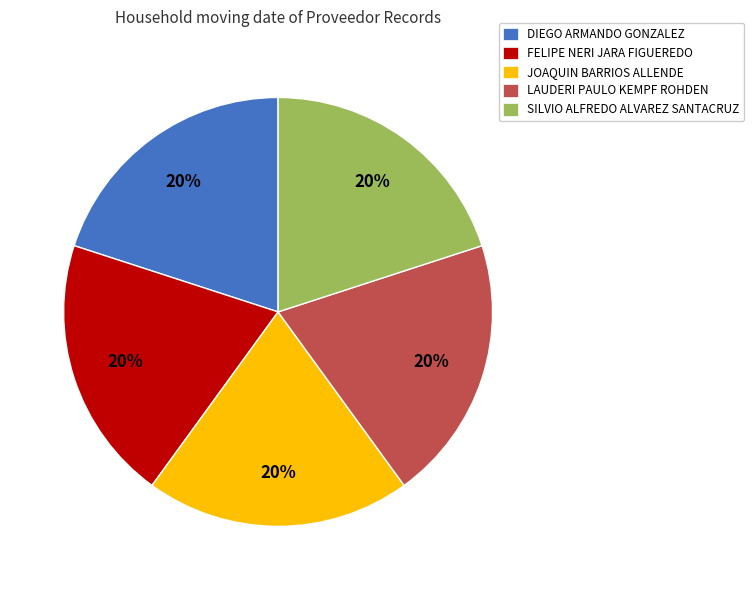

Combined, do JOAQUIN BARRIOS ALLENDE and SILVIO ALFREDO ALVAREZ SANTACRUZ account for over 50%?

No